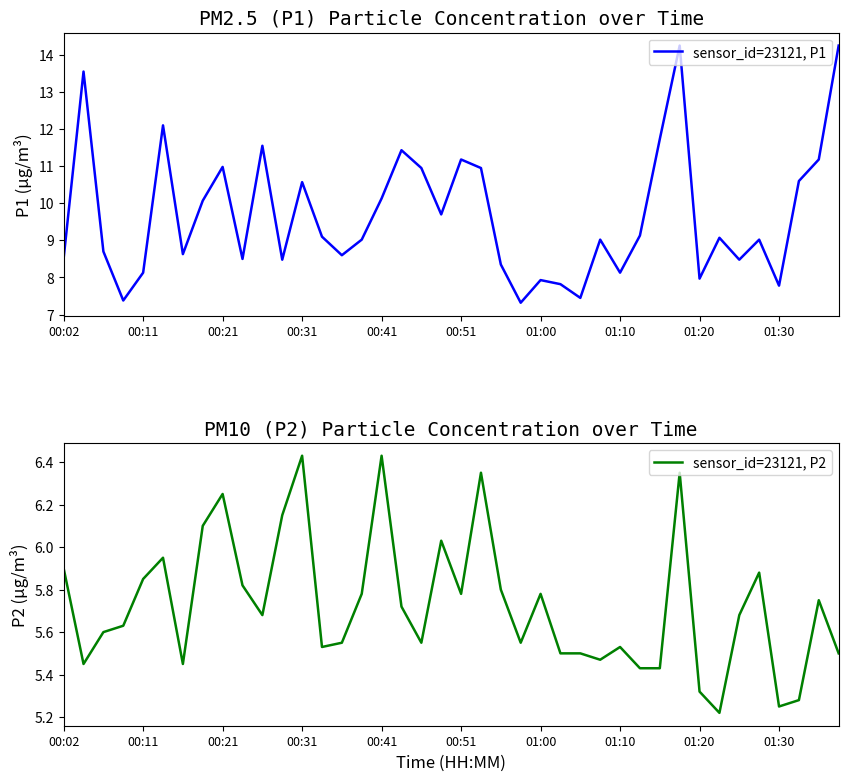

What is the lowest value of the sensor_id=23121, P1 series?

7.3